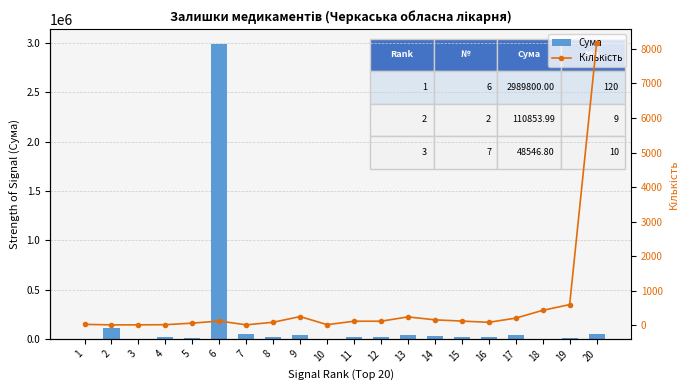

Which series has the largest range (max minus min)?

Сума